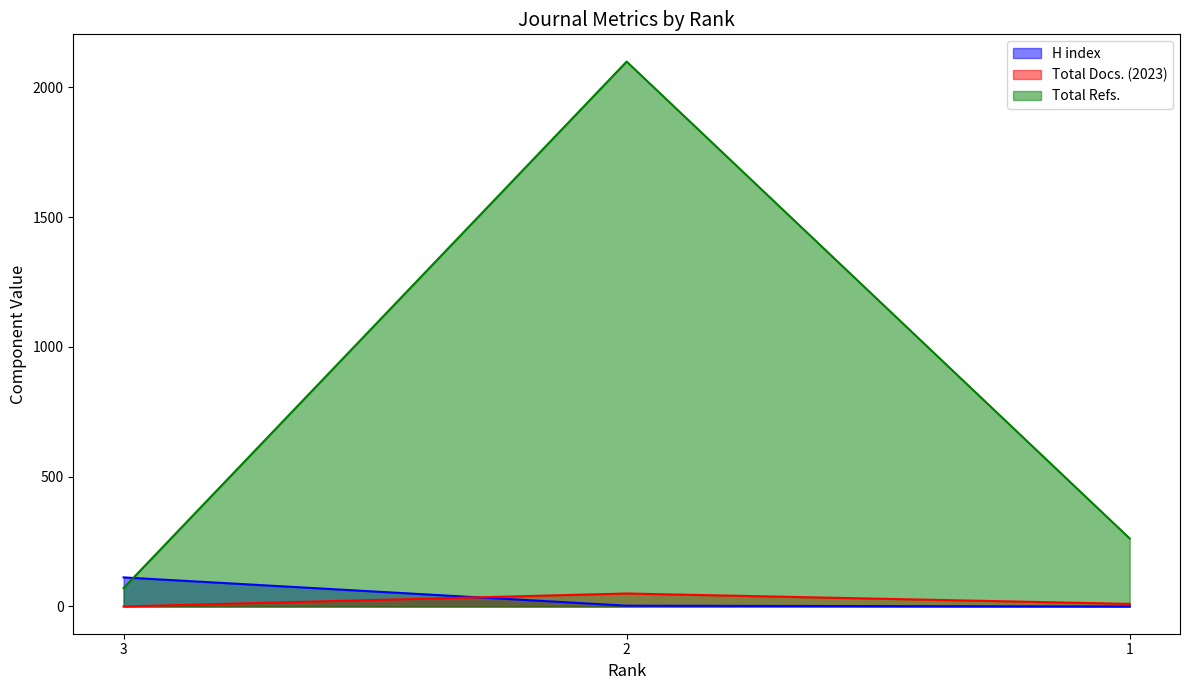

Which series changed the most between 3 and 2?

Total Refs.